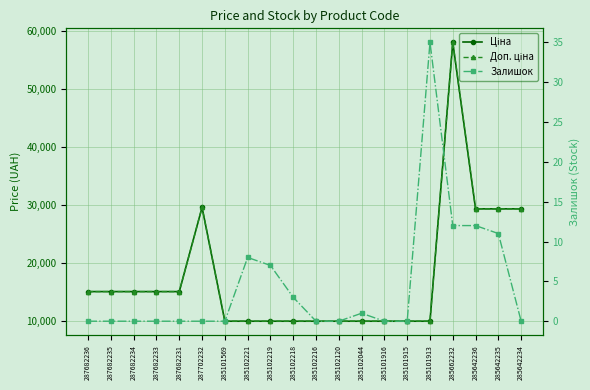

True or false: Доп. ціна has more than 1 interior local peaks.

True